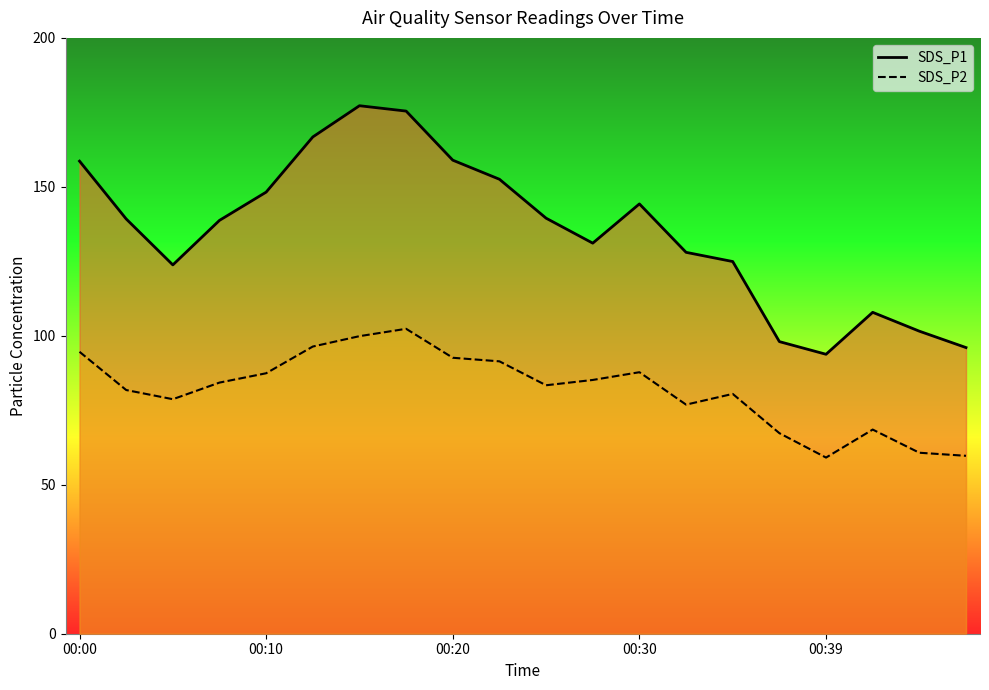

At how many categories does at least one series exceed 102?

16